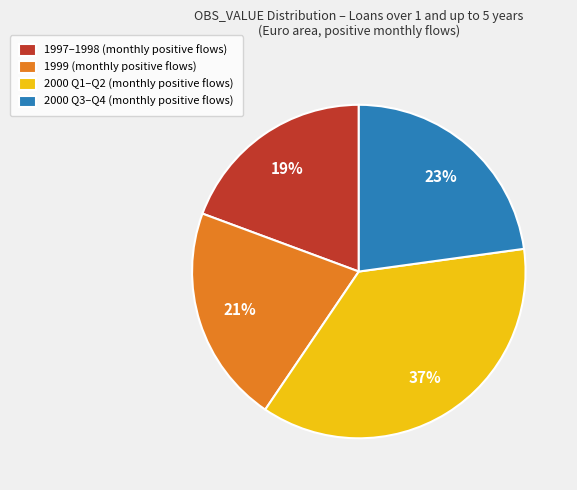

To the nearest percent, what percentage of the pie is 2000 Q3–Q4 (monthly positive flows)?

23%